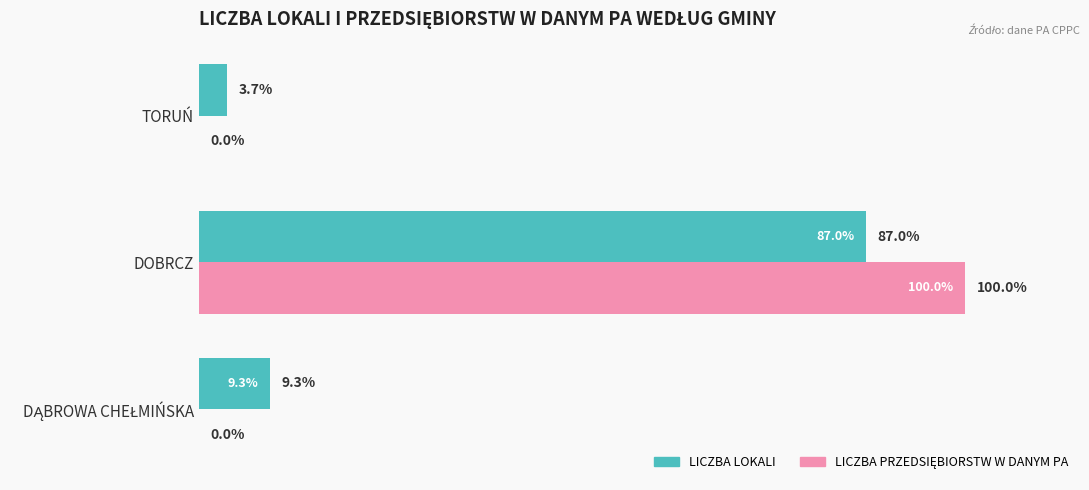

At which label does LICZBA LOKALI reach its peak?

DOBRCZ